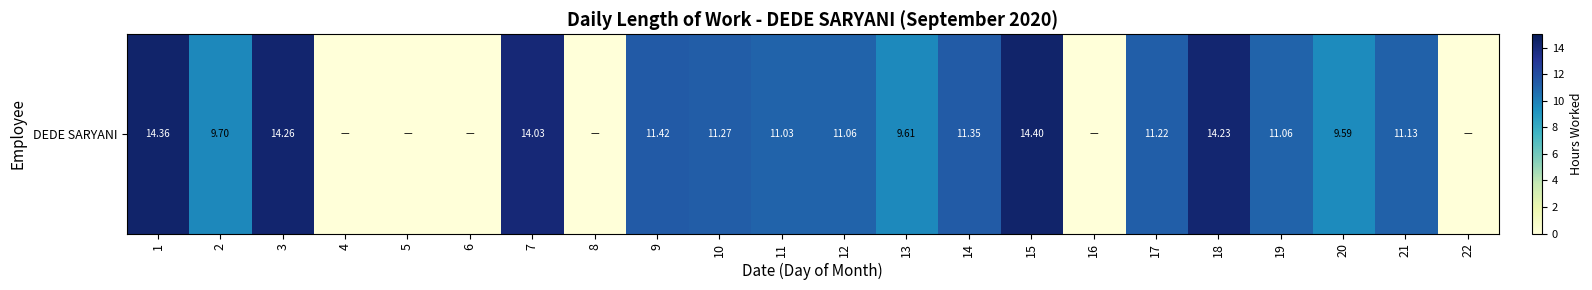

What is the sum of the values at 20 and 2?

19.3